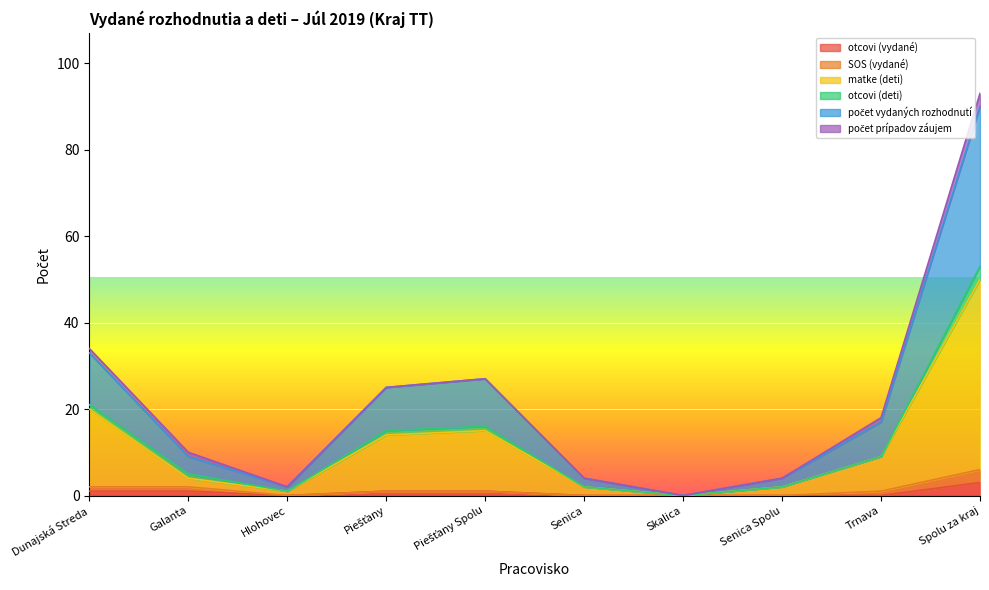

What is the difference between the second highest and second lowest values in the matke (deti) series?

19